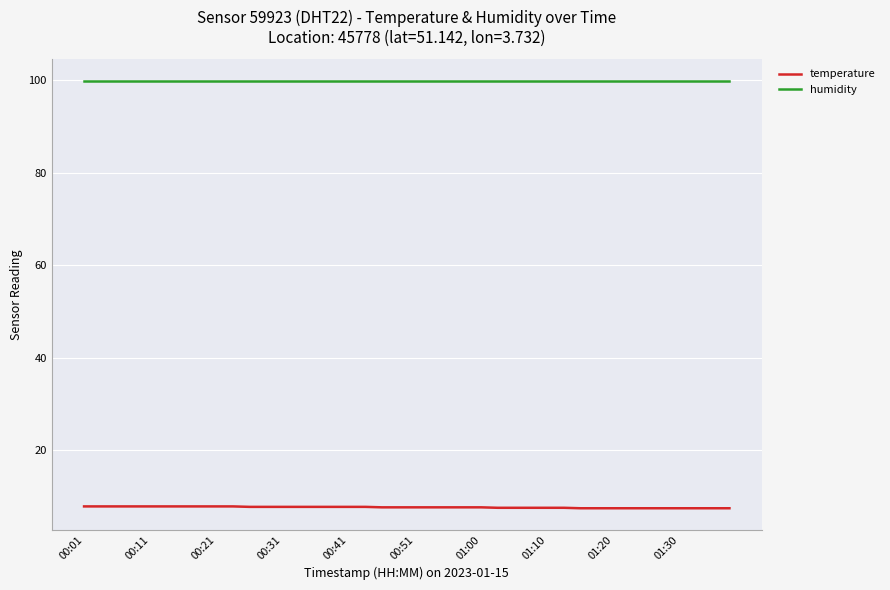

List the series in order of their overall mean, highest first.

humidity, temperature